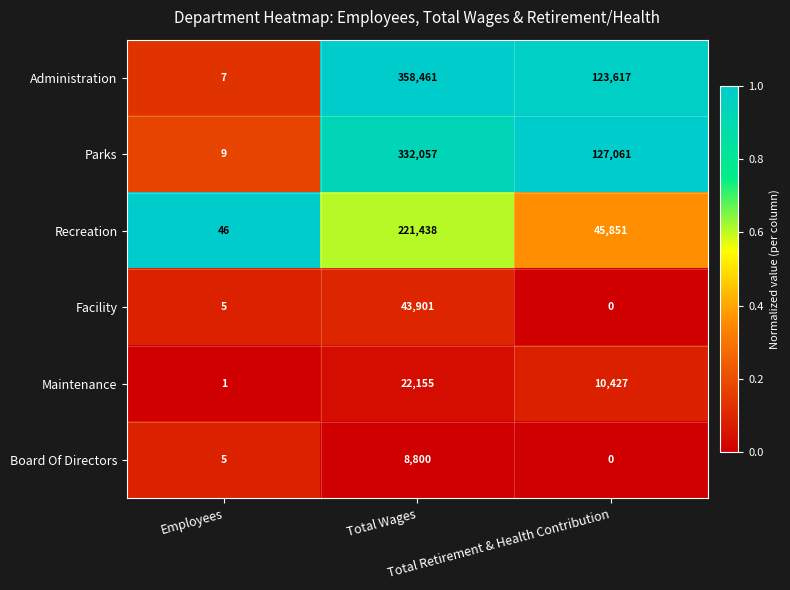

Which series has the largest total across all categories?

Administration